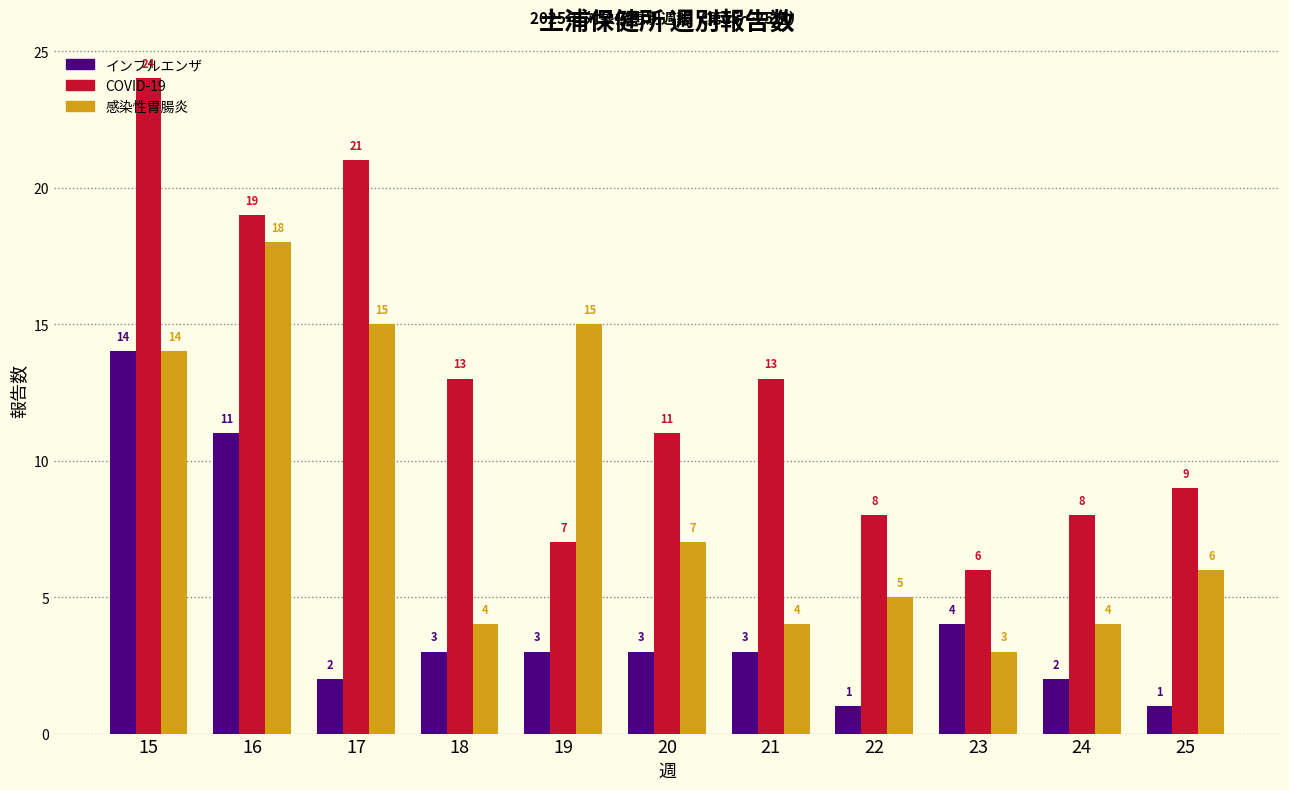

Is the value of COVID-19 at 19 greater than the value of 感染性胃腸炎 at 17?

No